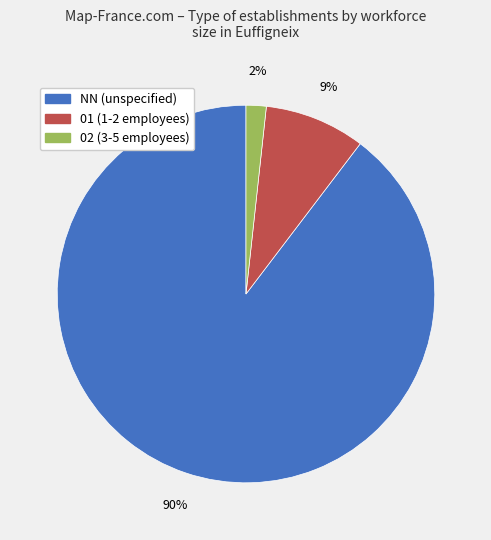

To the nearest percent, what is the average slice percentage?

33%